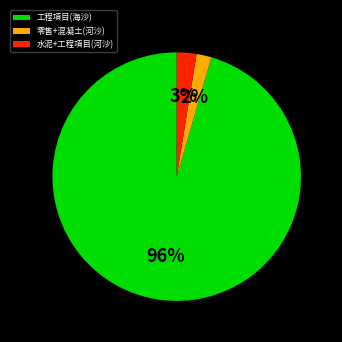

How many segments does this pie chart have?

3